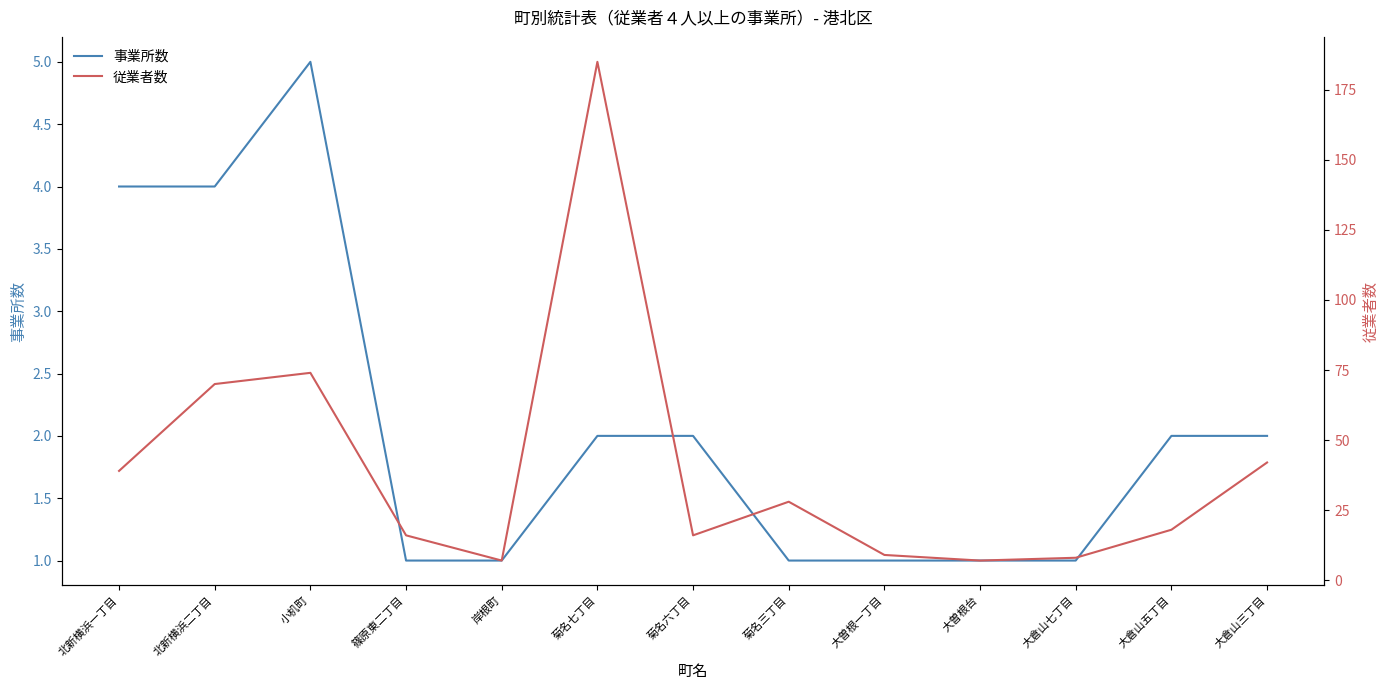

Reading left to right, transcribe all the data shown in this chart.

事業所数: 北新横浜一丁目=4	北新横浜二丁目=4	小机町=5	篠原東二丁目=1	岸根町=1	菊名七丁目=2	菊名六丁目=2	菊名三丁目=1	大曽根一丁目=1	大曽根台=1	大倉山七丁目=1	大倉山五丁目=2	大倉山三丁目=2
従業者数: 北新横浜一丁目=39	北新横浜二丁目=70	小机町=74	篠原東二丁目=16	岸根町=7	菊名七丁目=185	菊名六丁目=16	菊名三丁目=28	大曽根一丁目=9	大曽根台=7	大倉山七丁目=8	大倉山五丁目=18	大倉山三丁目=42